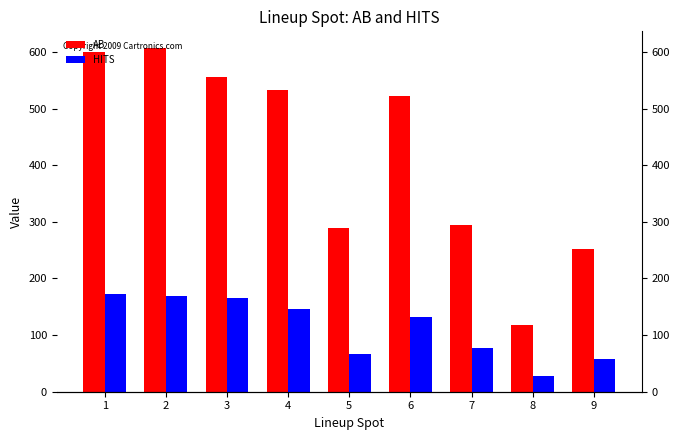

Rank the series by their maximum value, from lowest to highest.

HITS, AB